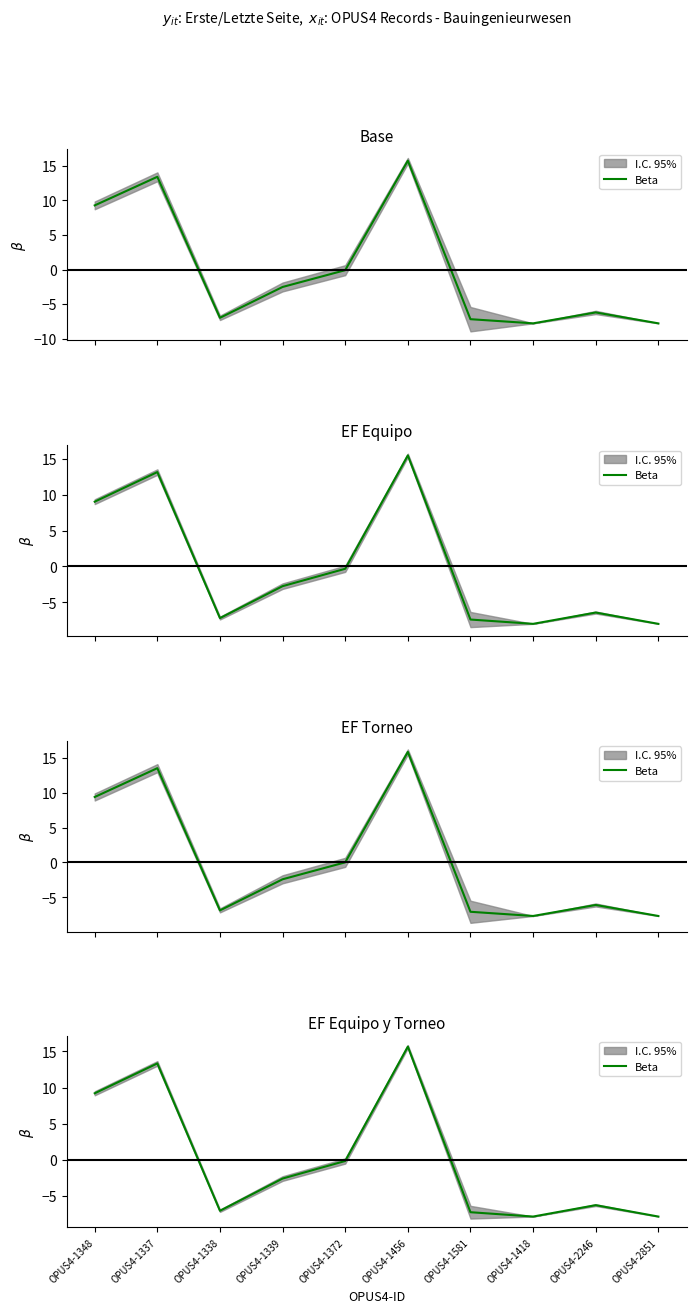

The chart shows a value of -0.0 at OPUS4-1372. True or false?

False